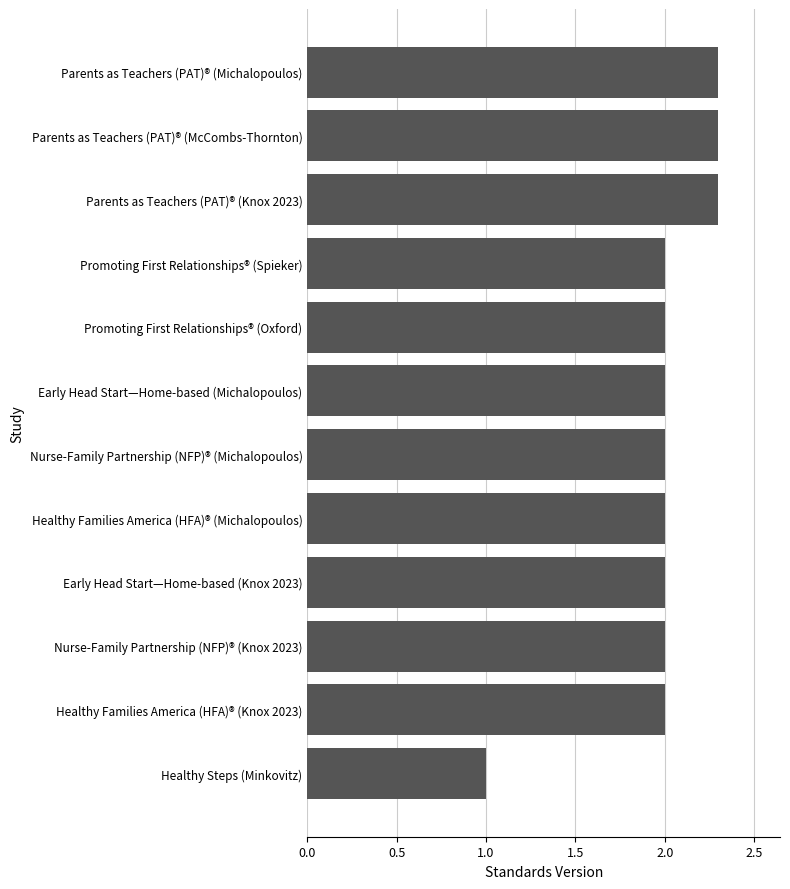

Reading top to bottom, transcribe all the data shown in this chart.

2.3	2.3	2.3	2.0	2.0	2.0	2.0	2.0	2.0	2.0	2.0	1.0